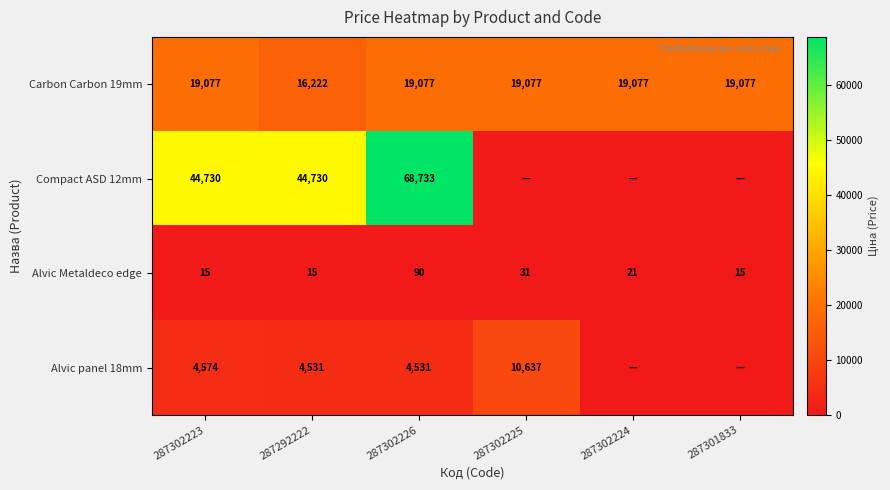

What value does the Carbon Carbon 19mm series have at 287292222, to the nearest 100?

16200